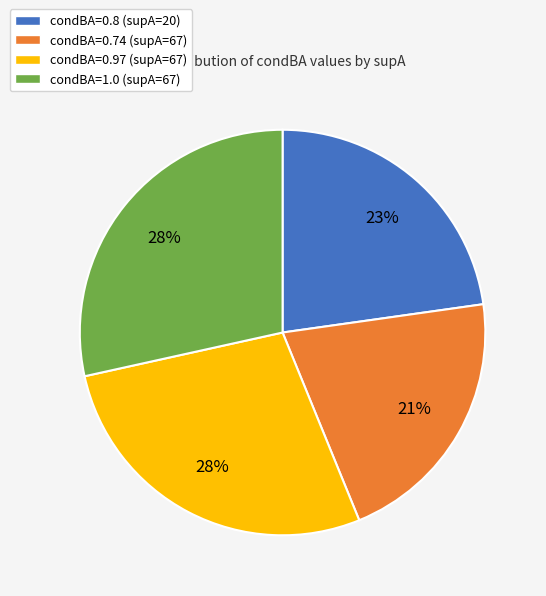

To the nearest percent, what is the combined percentage of condBA=0.8 (supA=20) and condBA=1.0 (supA=67)?

51%